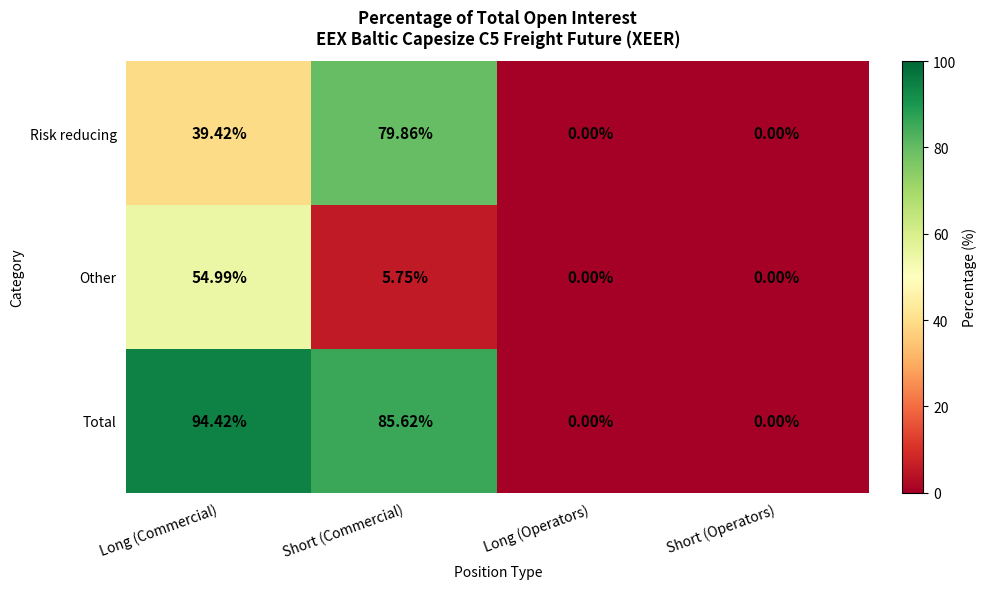

Rank the series at Long (Commercial) from highest to lowest value.

Total, Other, Risk reducing